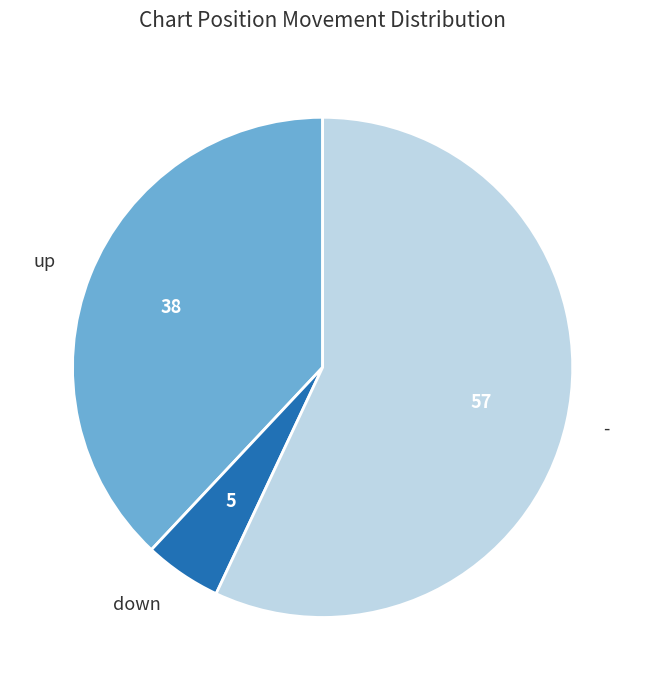

Is the sum of - and up greater than half?

Yes